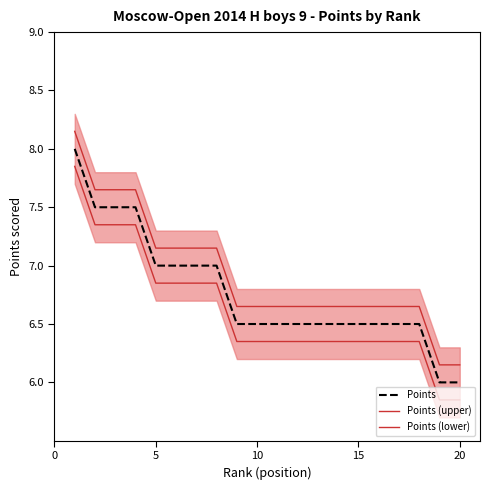

Reading left to right, extract all data points from this chart.

Points: 8.0	7.5	7.5	7.5	7.0	7.0	7.0	7.0	6.5	6.5	6.5	6.5	6.5	6.5	6.5	6.5	6.5	6.5	6.0	6.0
Points (upper): 8.2	7.7	7.7	7.7	7.2	7.2	7.2	7.2	6.7	6.7	6.7	6.7	6.7	6.7	6.7	6.7	6.7	6.7	6.2	6.2
Points (lower): 7.8	7.3	7.3	7.3	6.8	6.8	6.8	6.8	6.3	6.3	6.3	6.3	6.3	6.3	6.3	6.3	6.3	6.3	5.8	5.8